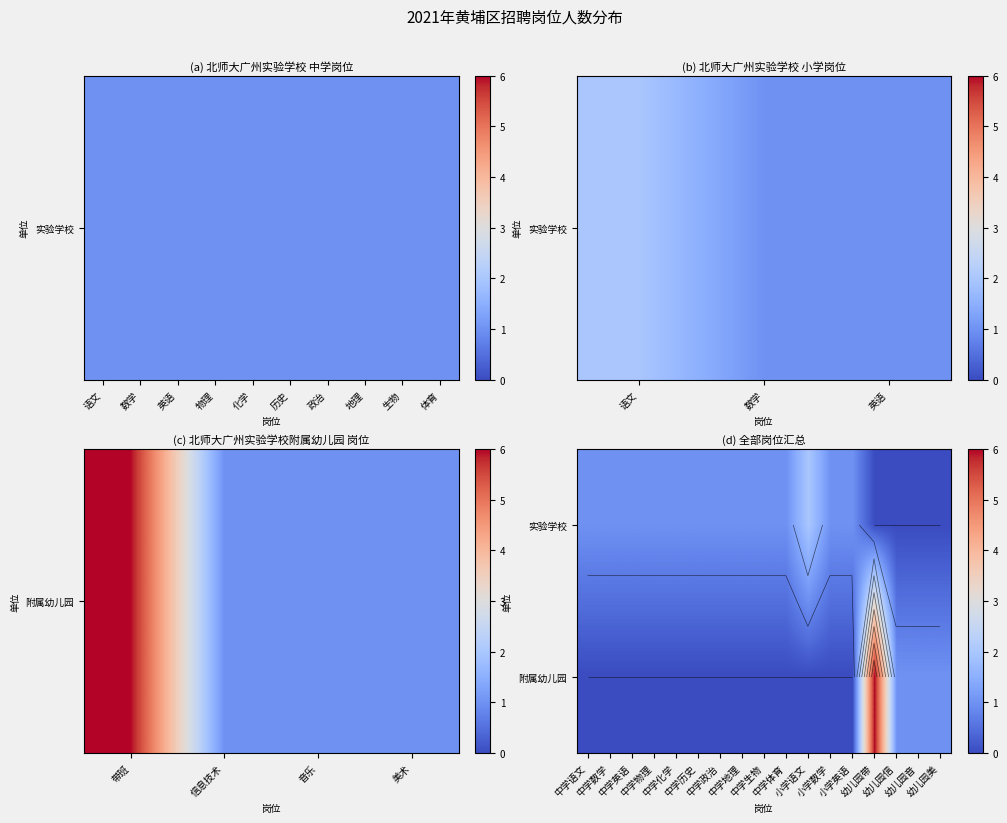

How many values in the 实验学校 series exceed 1?

1